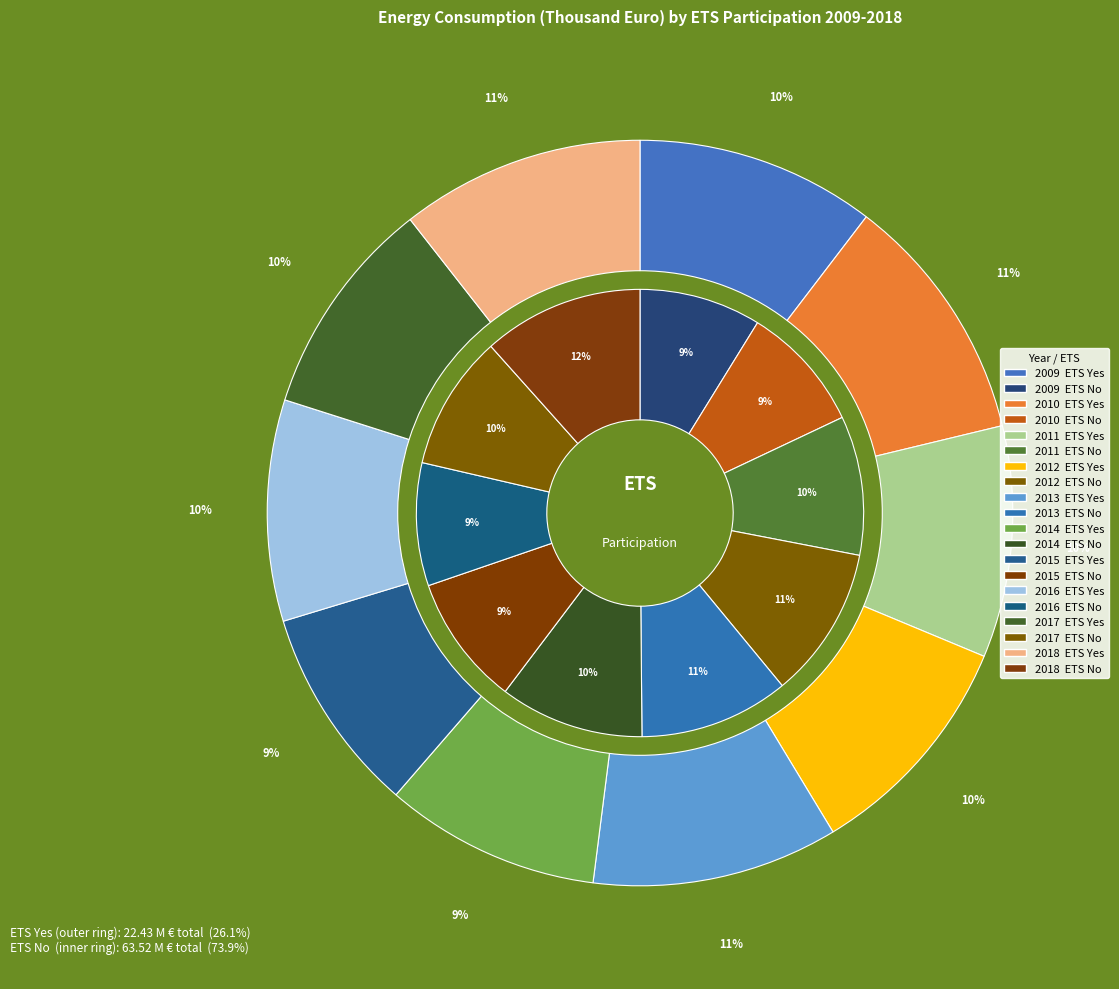

To the nearest percent, what percentage of the pie is 2012?

10%